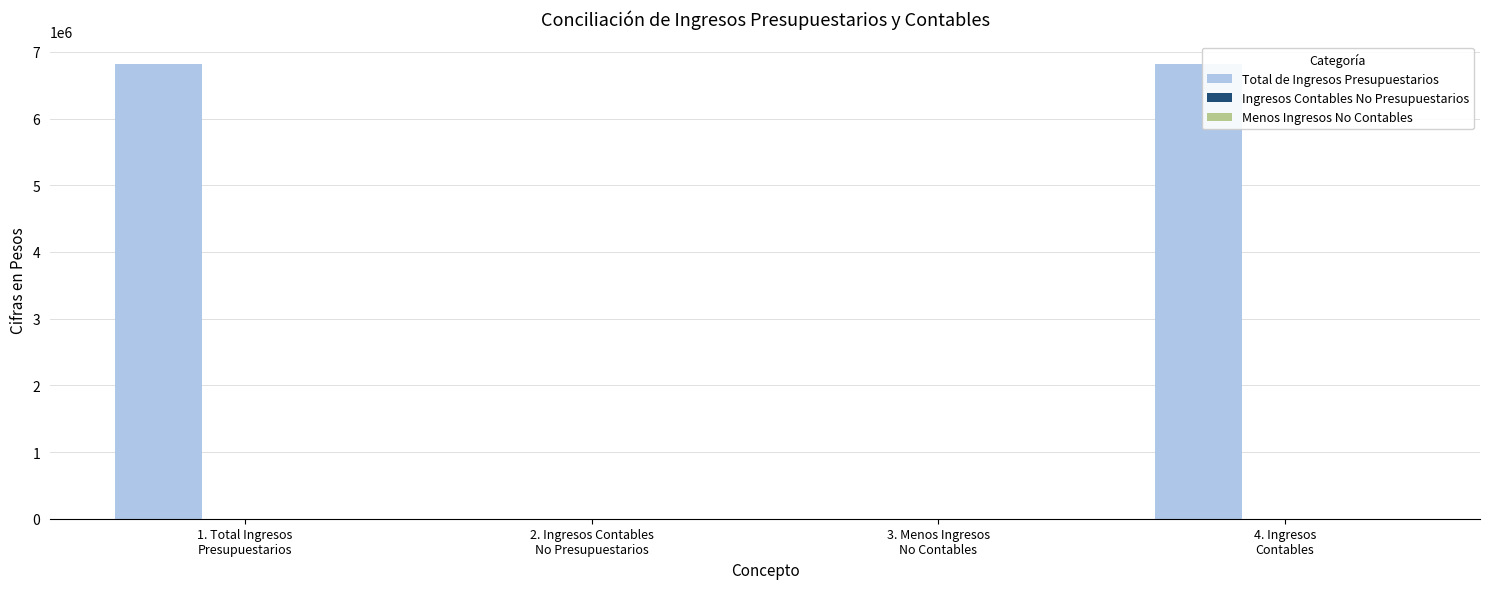

How many categories are shown in the chart?

4